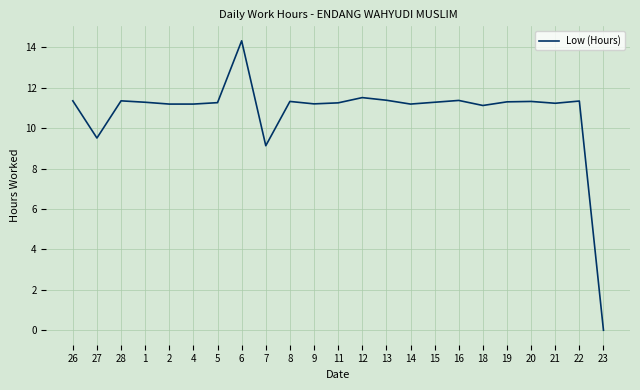

What is the greatest value displayed?

14.3